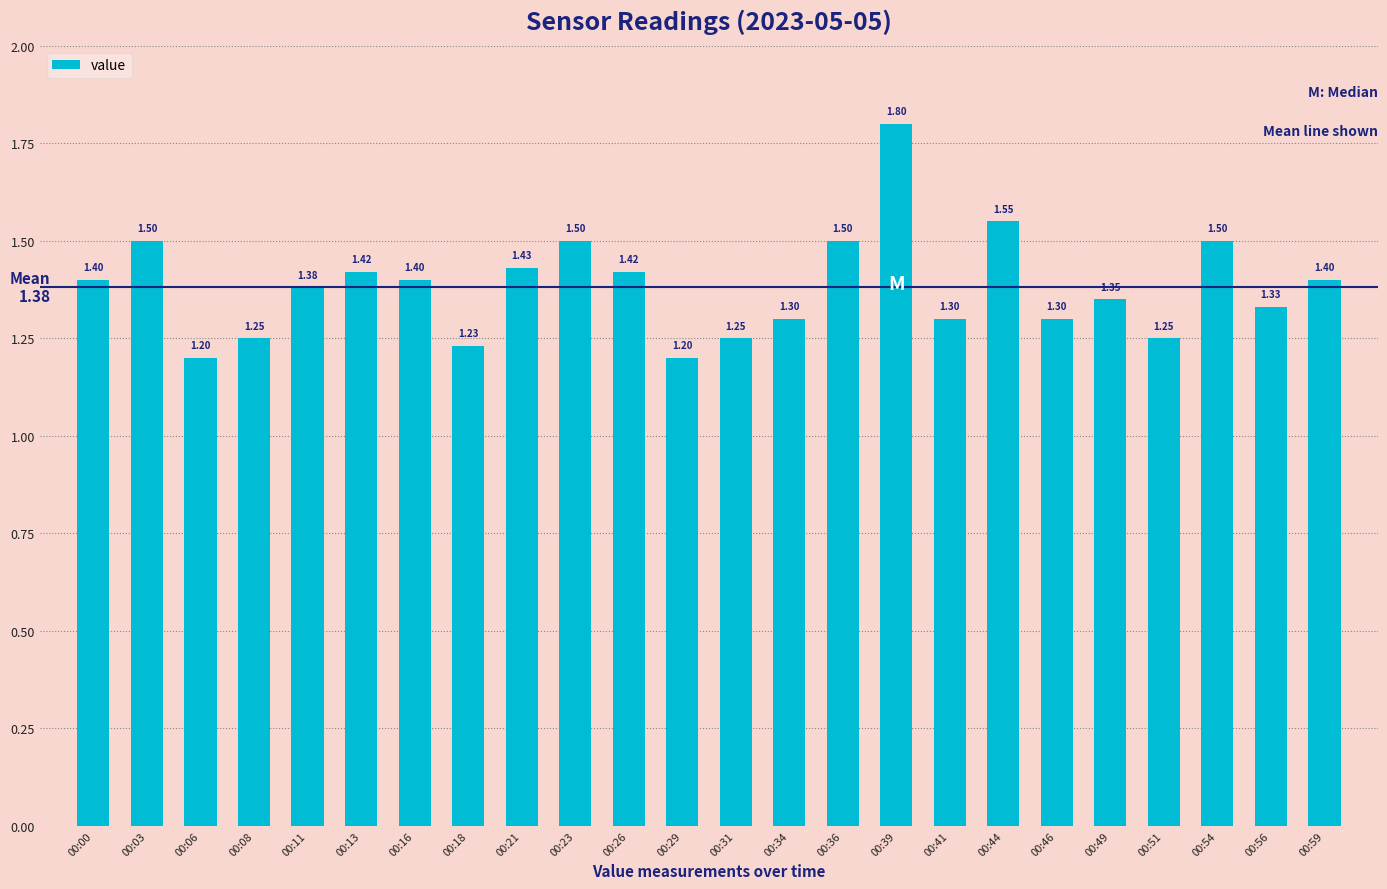

What is the maximum value shown in the chart?

1.8